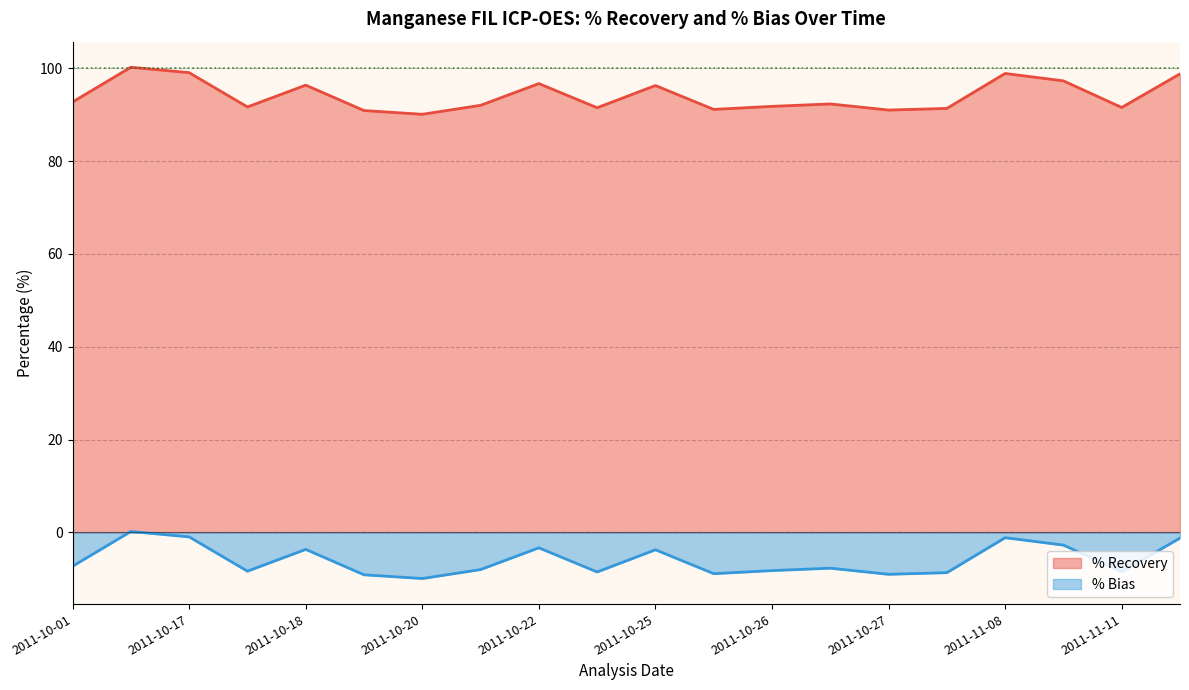

How many values in % Bias are above zero?

1